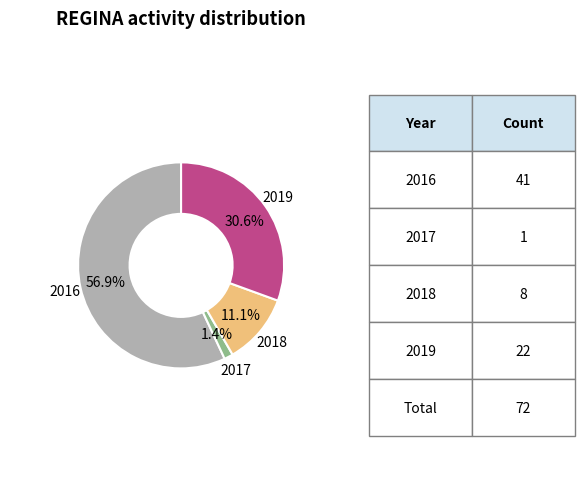

Is there any slice that represents more than half of the pie?

Yes